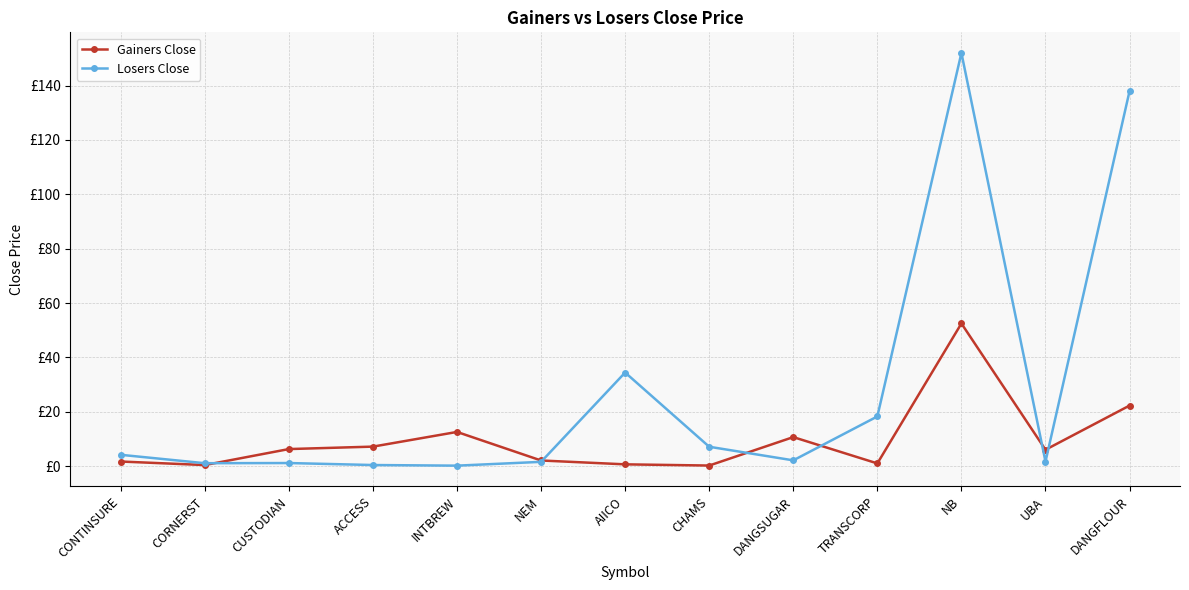

Where is Gainers Close nearest to the value 26?

DANGFLOUR